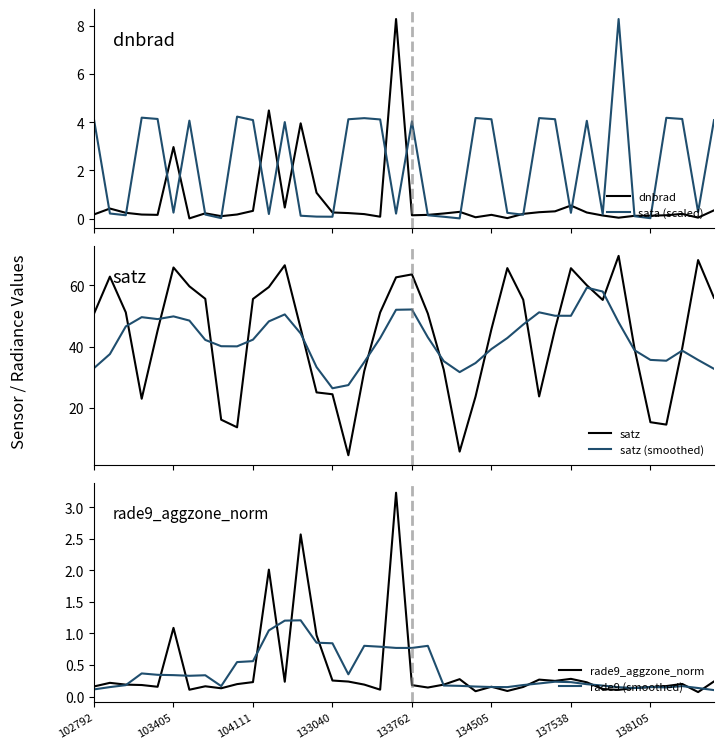

In dnbrad, how many points are higher than both neighbors (excluding endpoints)?

10